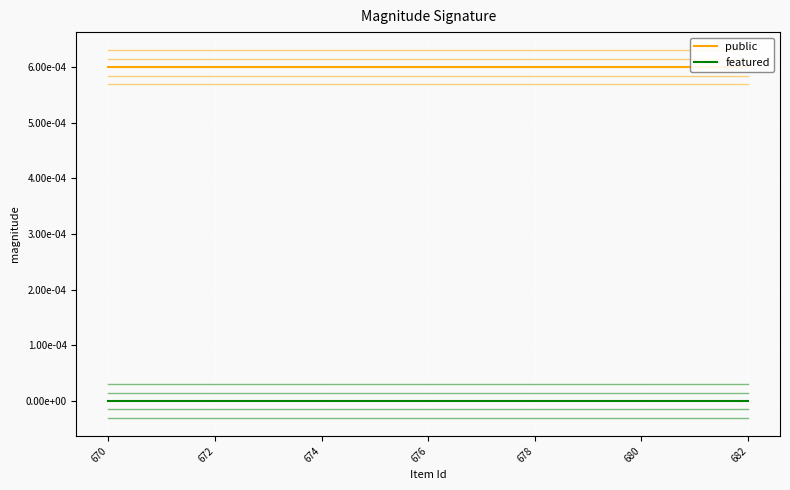

True or false: featured and public cross at least once.

False